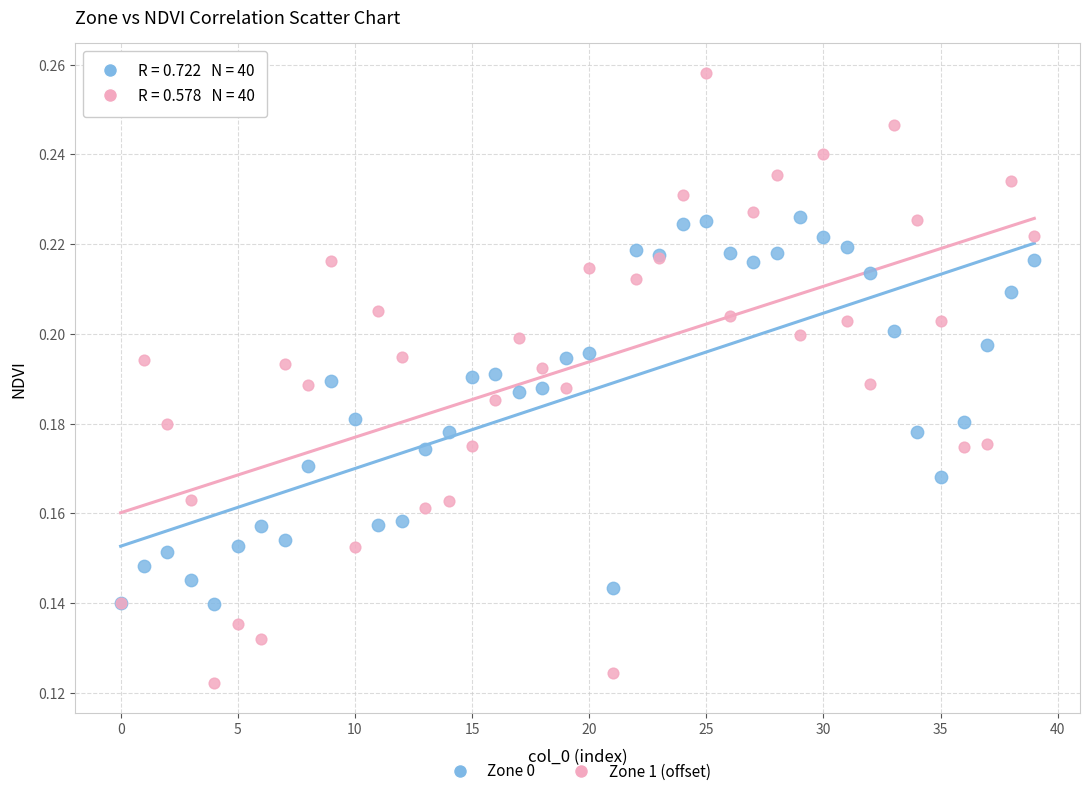

What are all the series names shown in the legend?

Zone 0, Zone 1 (offset)